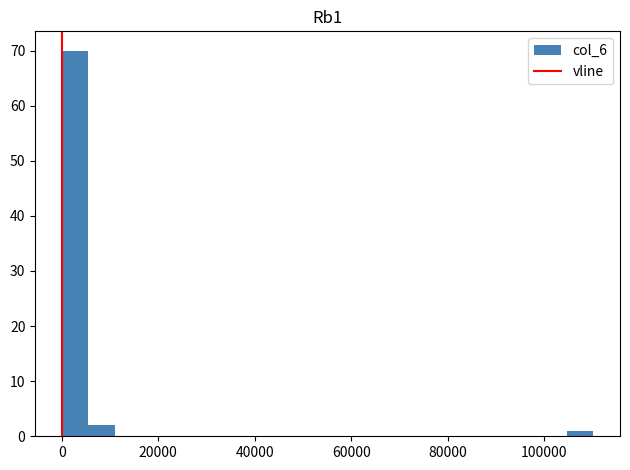

Around what value on the x-axis is the tallest bar? Give the approximate position of its centre, as read against the axis.

2000